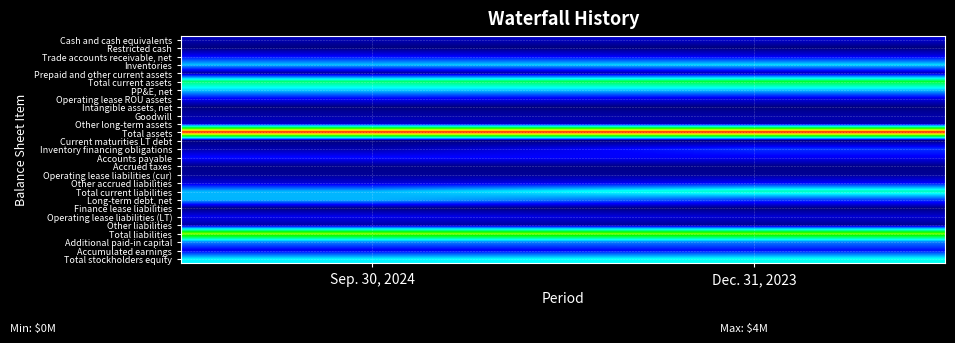

Which series has the largest total across all categories?

Total assets